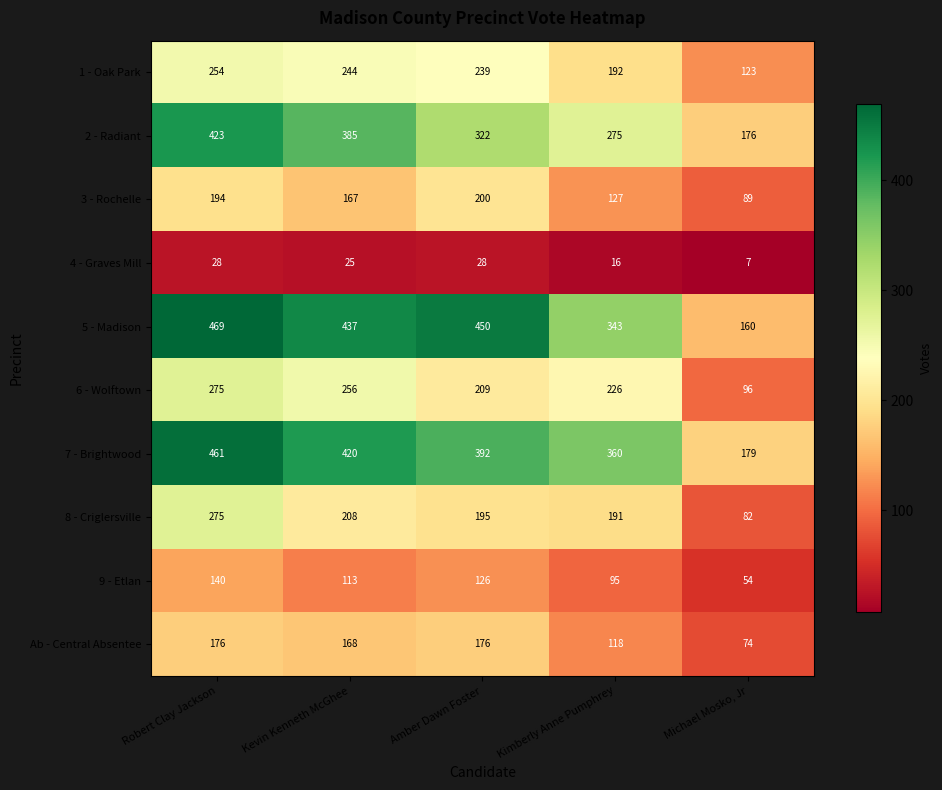

Count the number of data series in this chart.

10